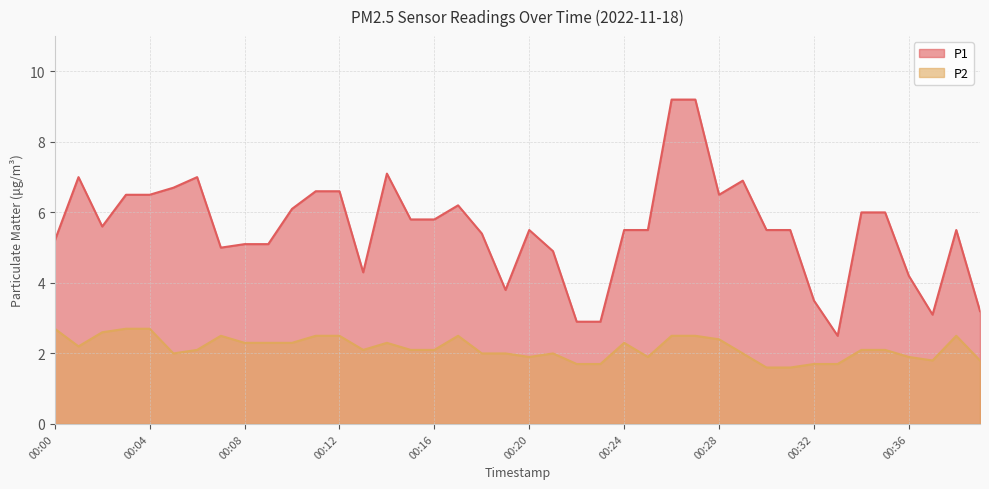

How many data points in P1 are above 5?

29